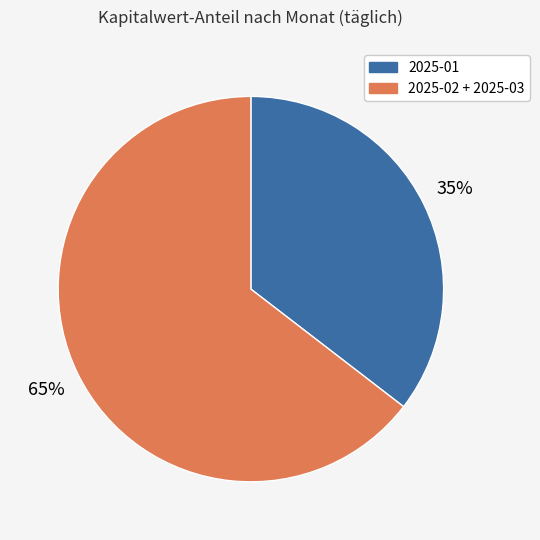

Is there a majority slice in this chart?

Yes